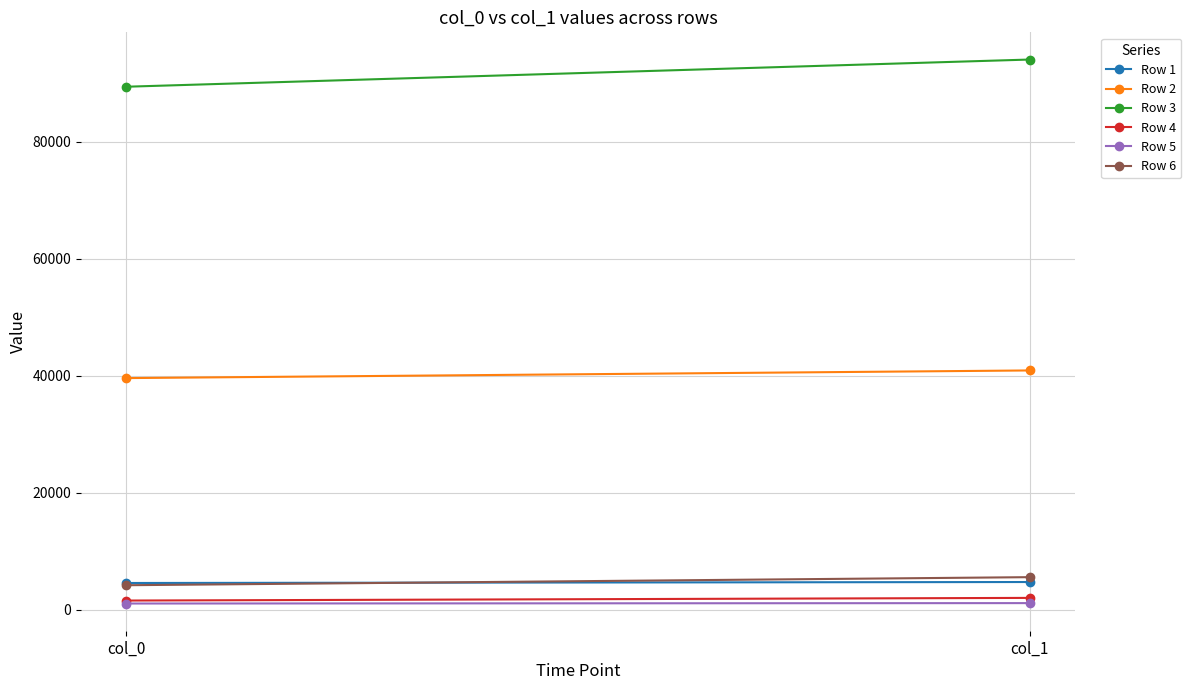

What are all the series names shown in the legend?

Row 1, Row 2, Row 3, Row 4, Row 5, Row 6